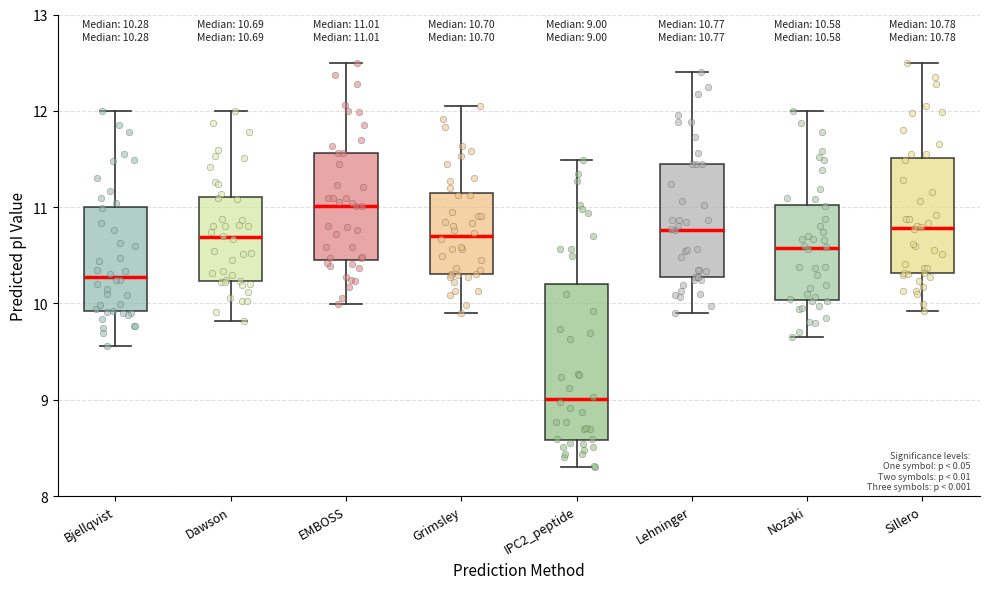

Which box's median line is the highest?

EMBOSS